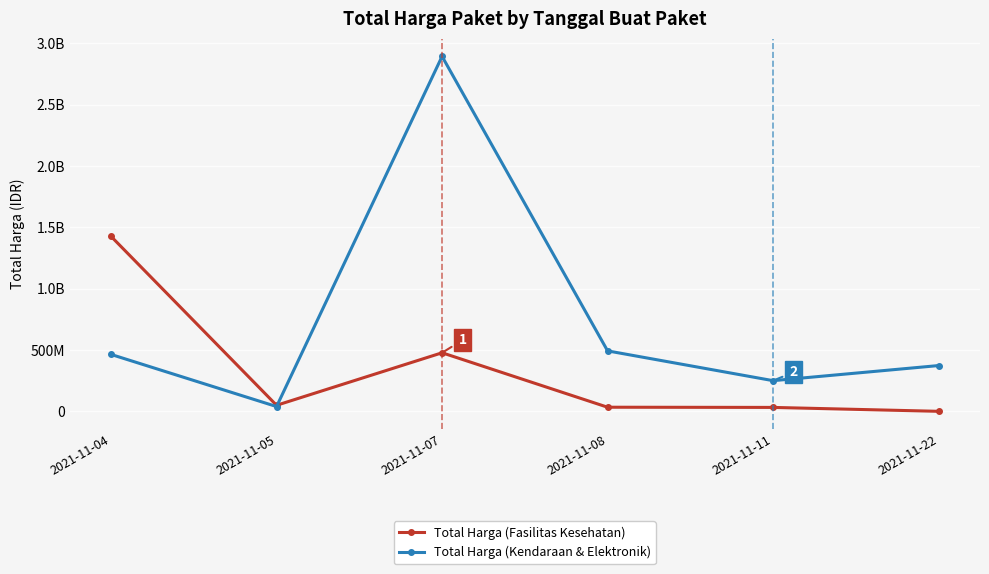

What are all the series names shown in the legend?

Total Harga (Fasilitas Kesehatan), Total Harga (Kendaraan & Elektronik)